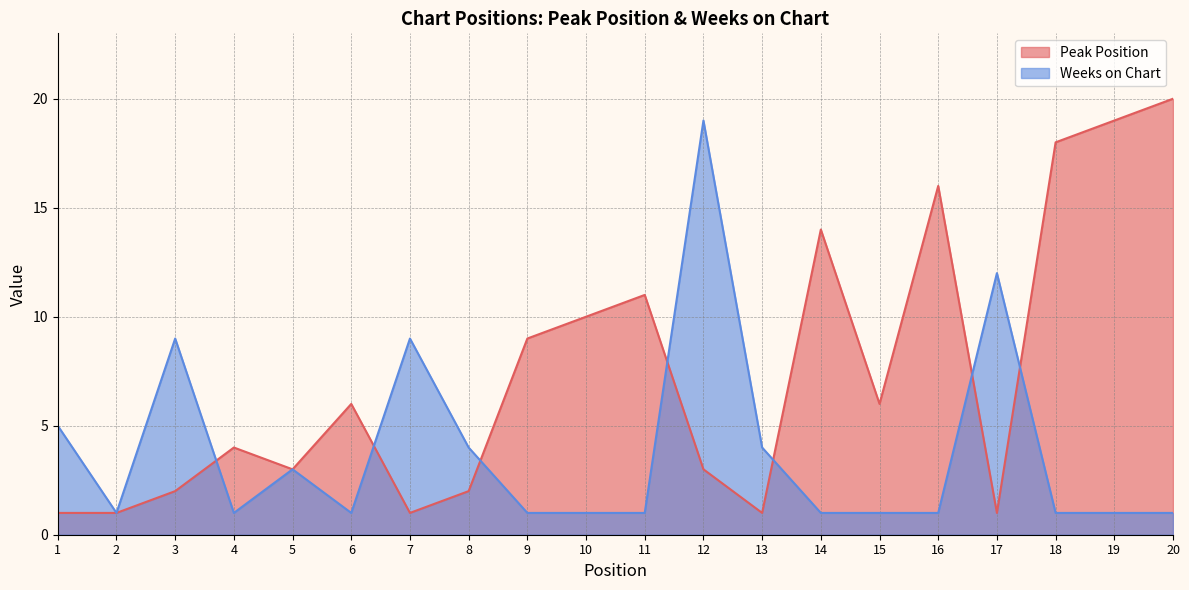

What is the difference between the maximum and minimum values in the Weeks on Chart series?

18